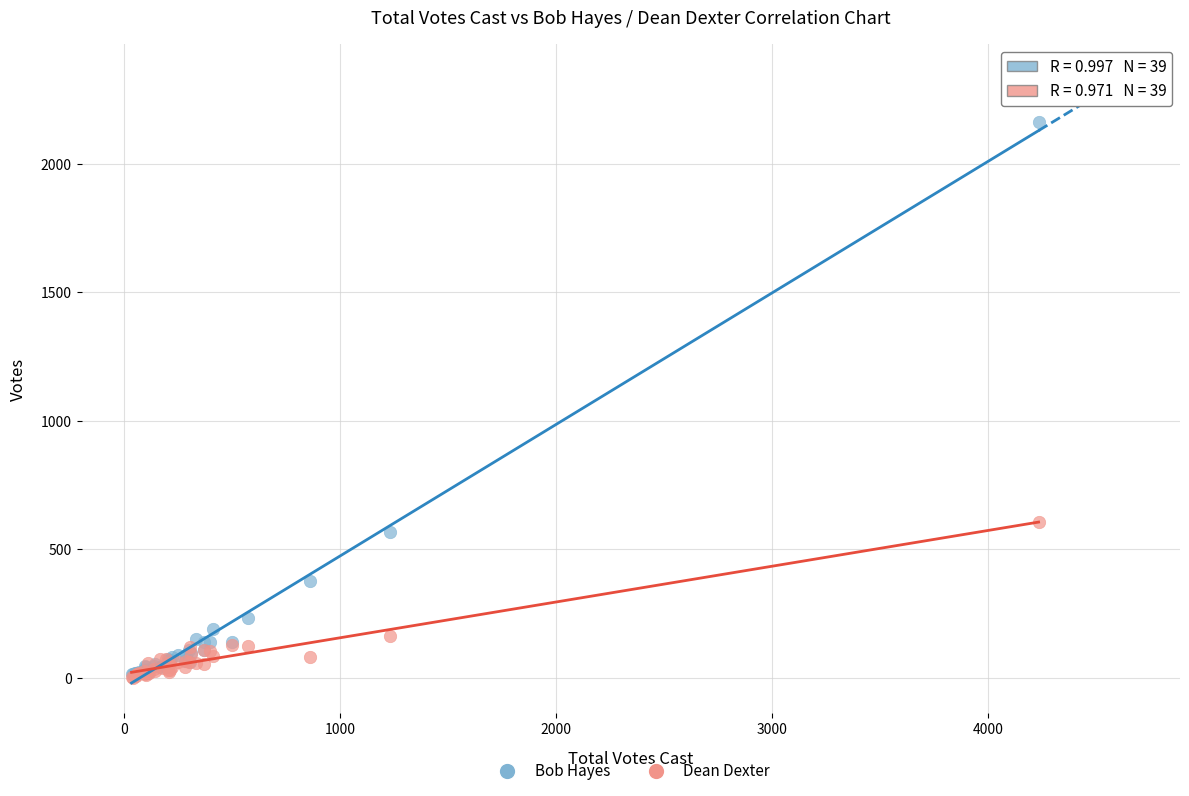

In the Bob Hayes series, what Y value is closest to 1089?

569